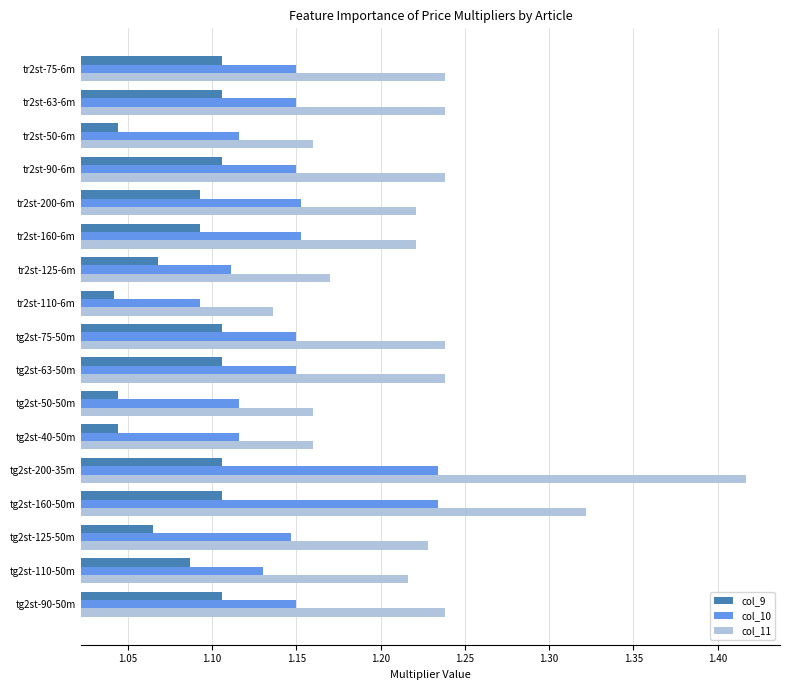

At how many categories does at least one series exceed 1?

17